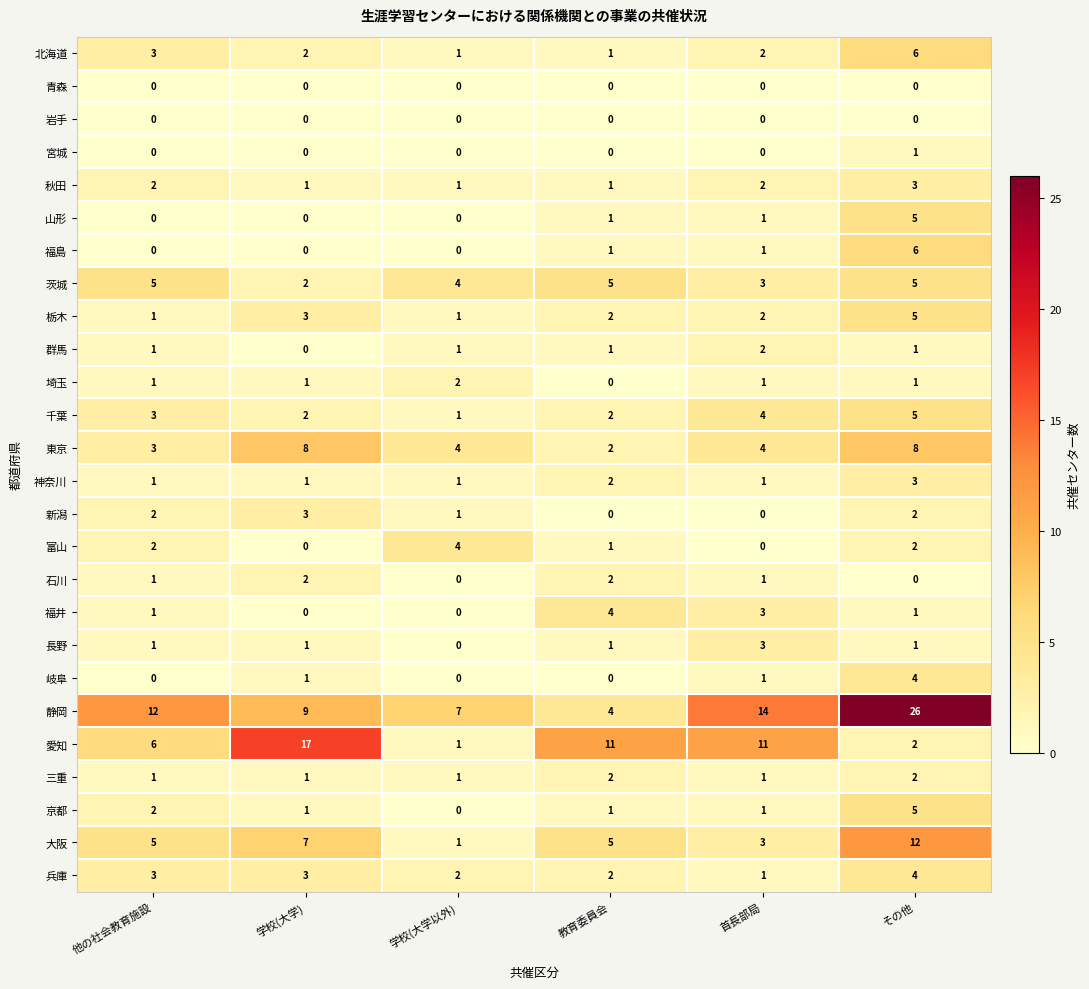

At which category does the chart reach its peak across all series?

その他